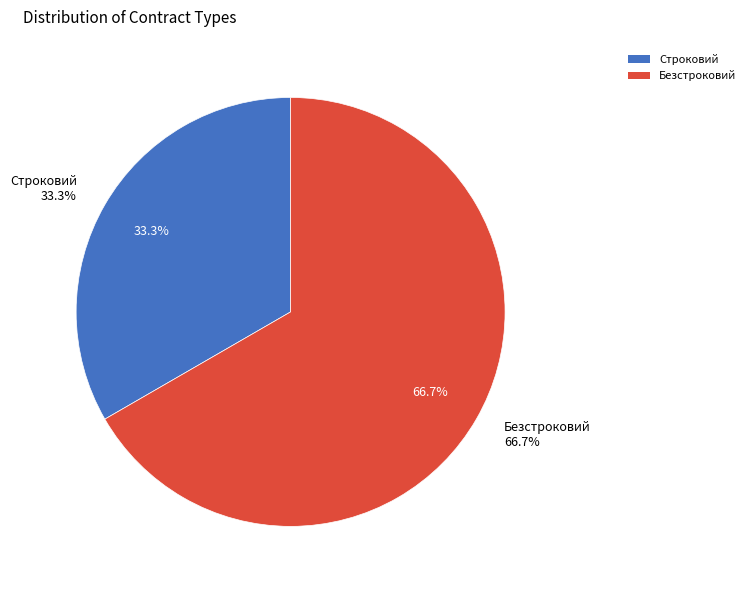

Does Строковий represent more than half of the total?

No